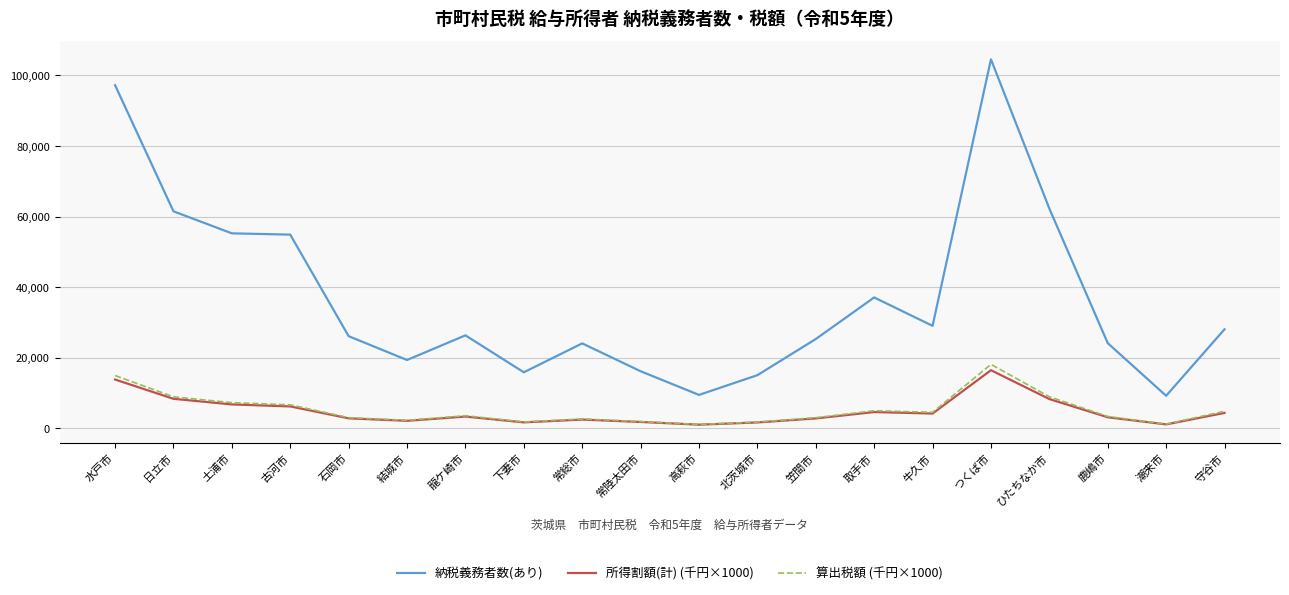

Which series has the largest total across all categories?

納税義務者数(あり)